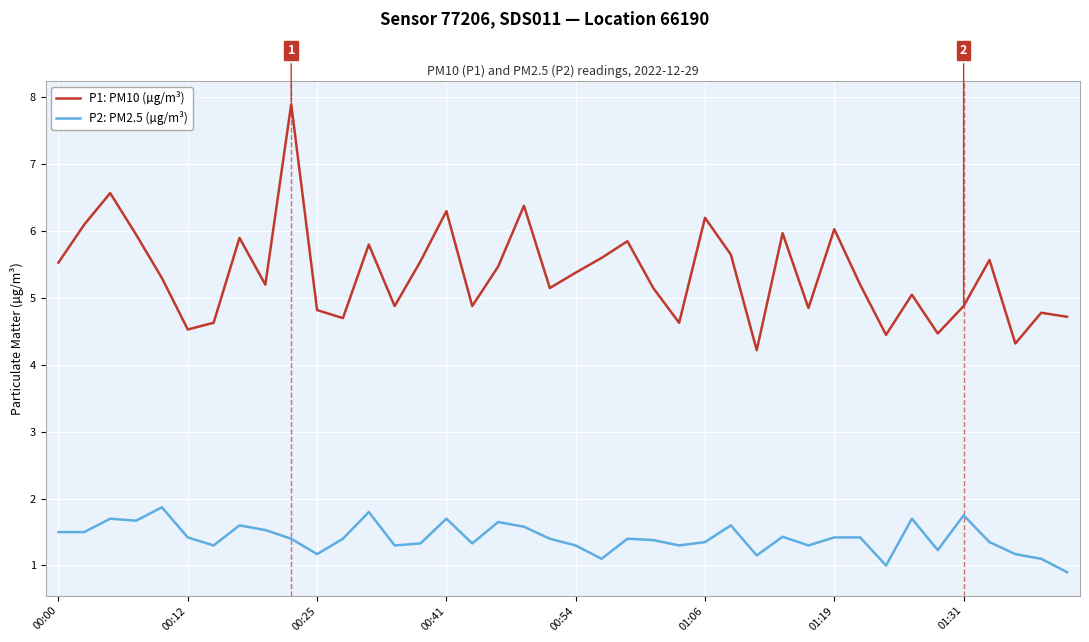

Which series has the largest total across all categories?

P1: PM10 (µg/m³)